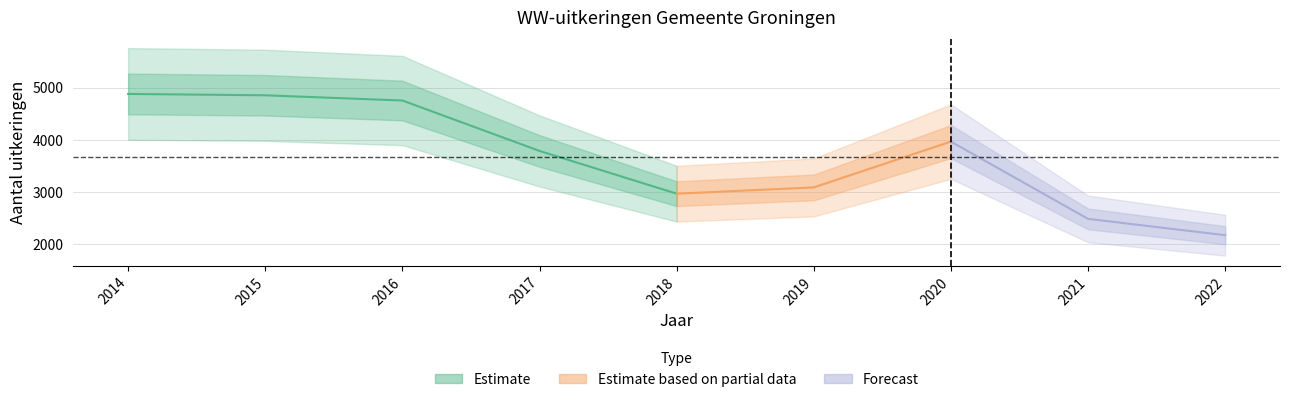

List the labels in order of value, largest first.

2014, 2015, 2016, 2020, 2017, 2019, 2018, 2021, 2022